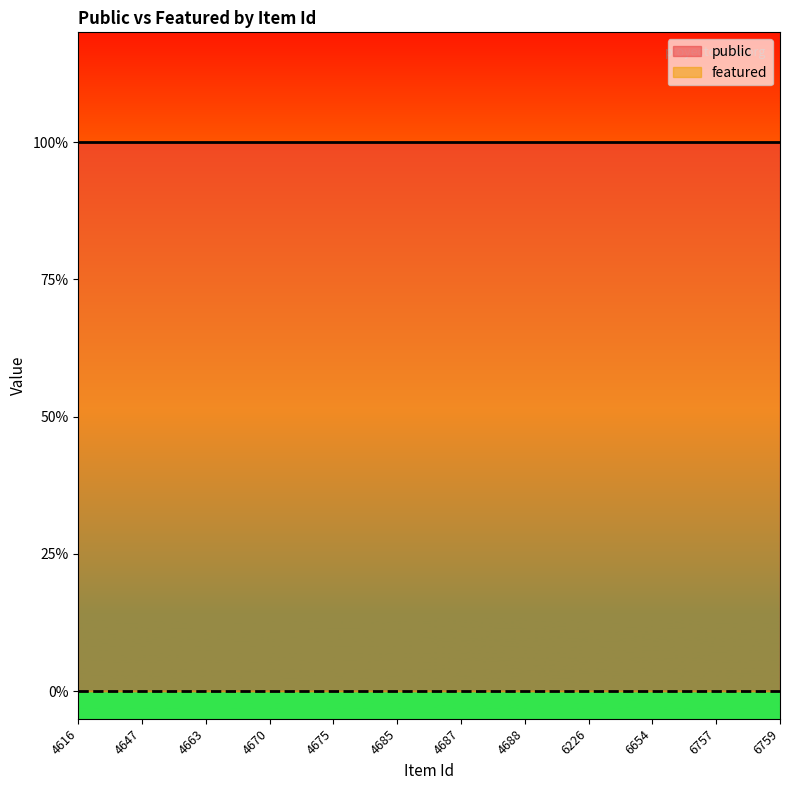

What are all the series names shown in the legend?

public, featured